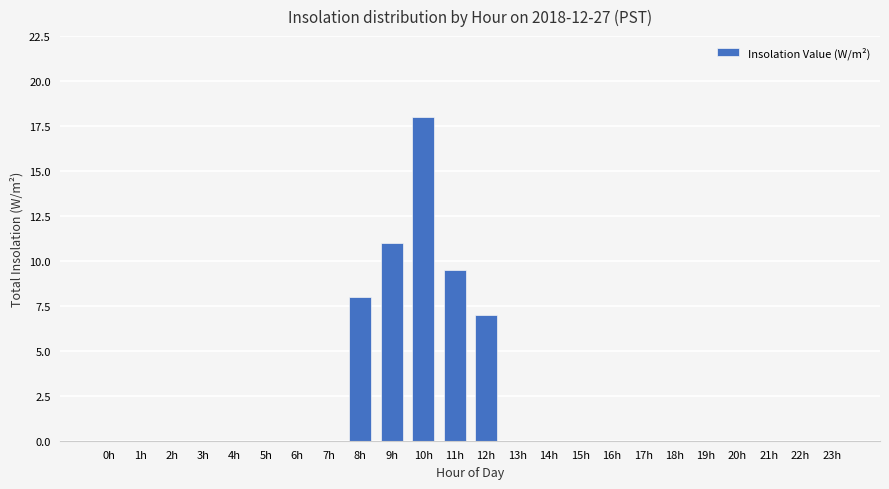

Which category has the highest value across all series?

10h